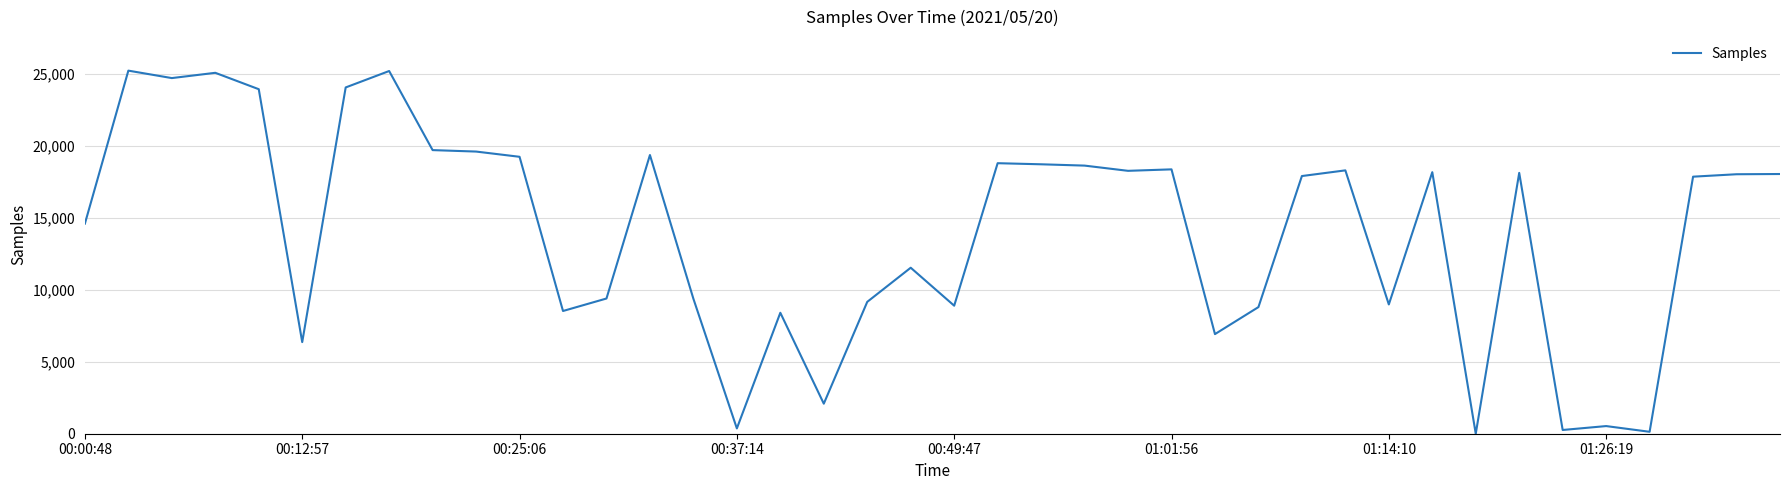

What is the greatest value displayed?

25215